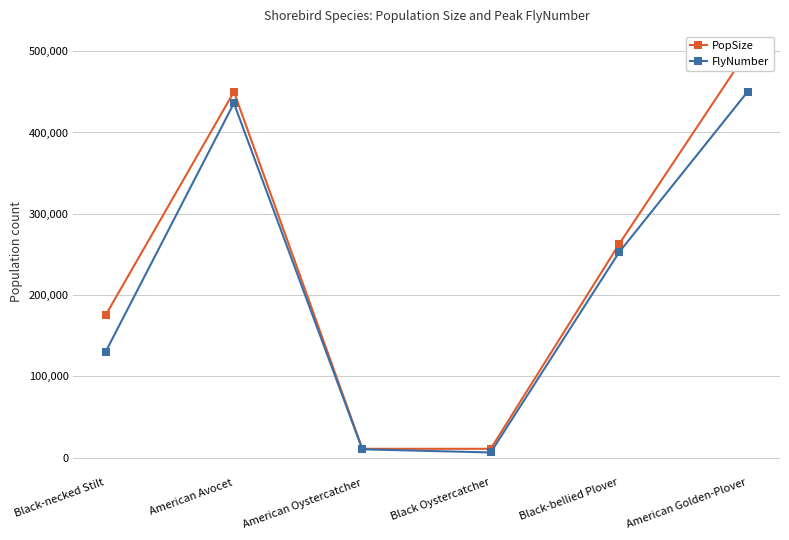

What is the total value across all series at Black Oystercatcher?

17500